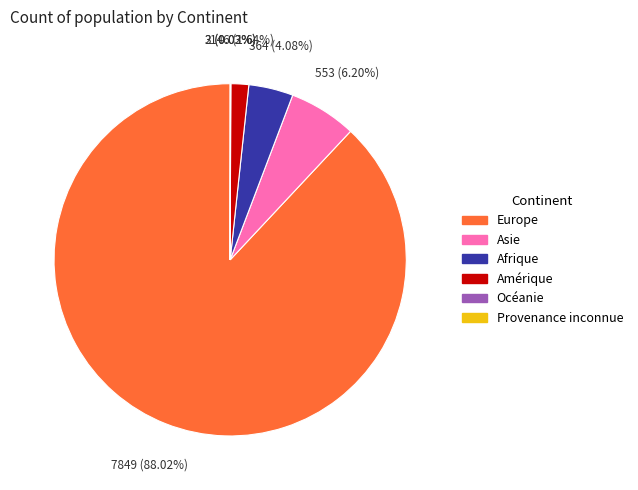

Does any single category account for the majority?

Yes